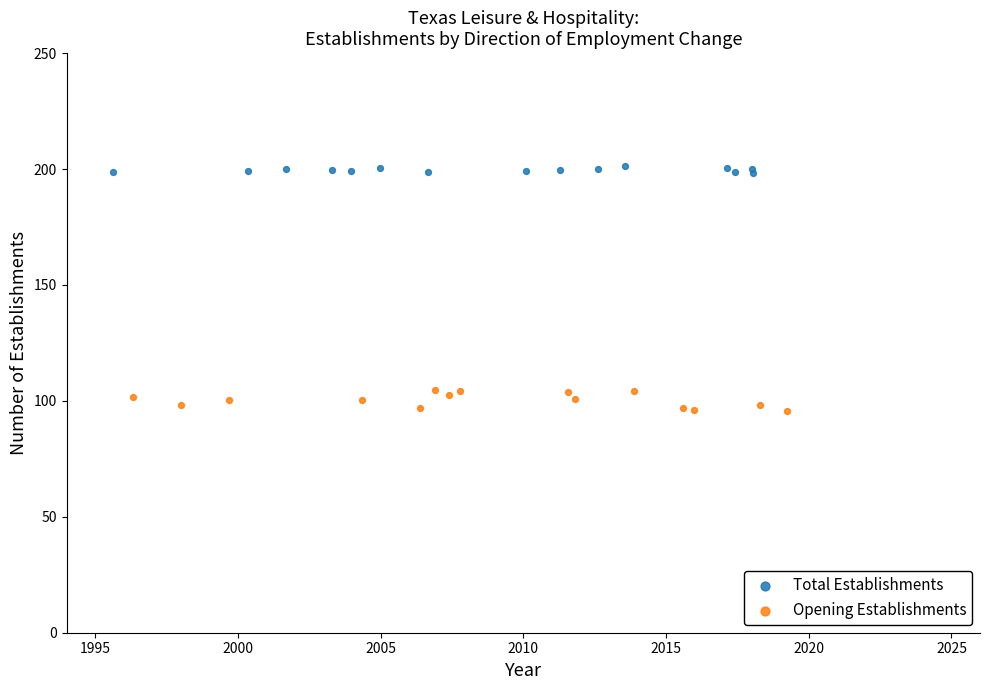

Which series has the widest spread of Y values?

Opening Establishments